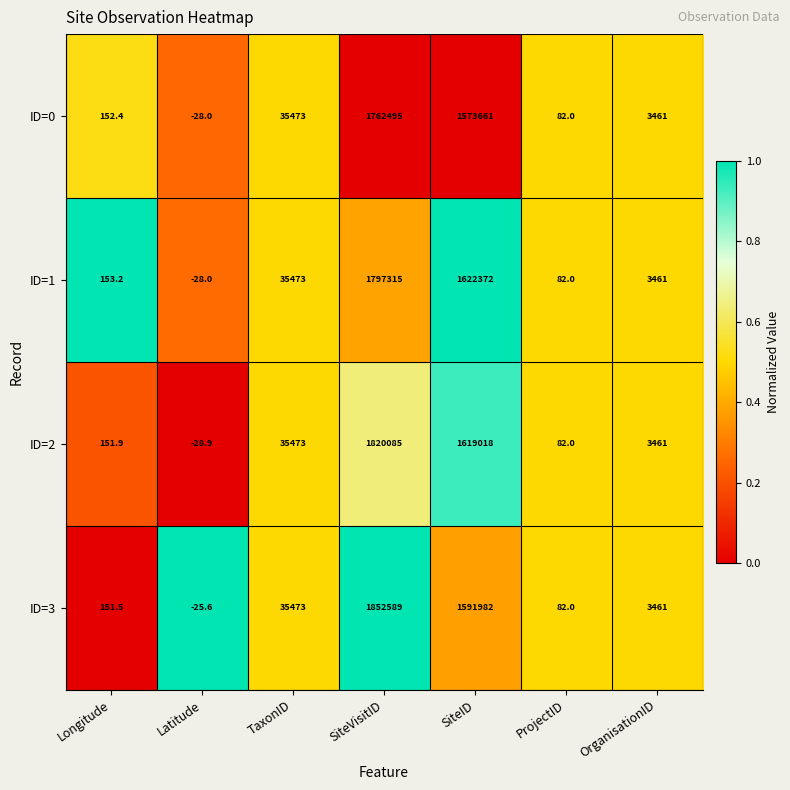

At how many categories does at least one series exceed 0?

6